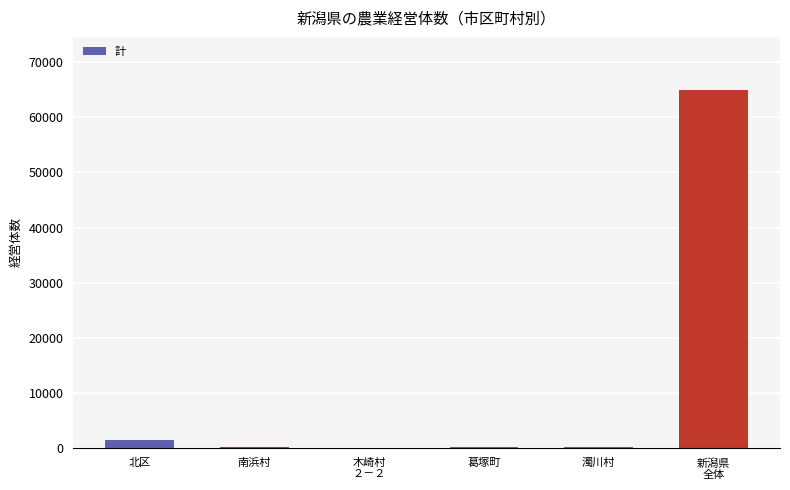

Which category has the highest value across all series?

新潟県
全体